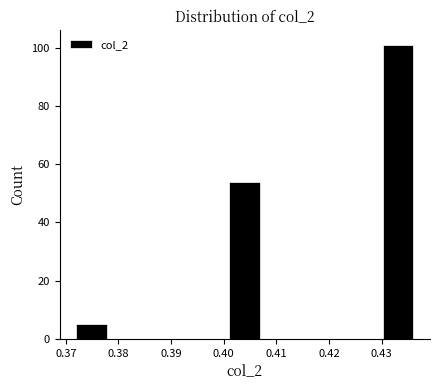

How tall is the bar that spans 0.401 to 0.407 on the x-axis? Neither the bar edges nor the heights are printed on the chart, so give them approximately, as read against the axes.

54